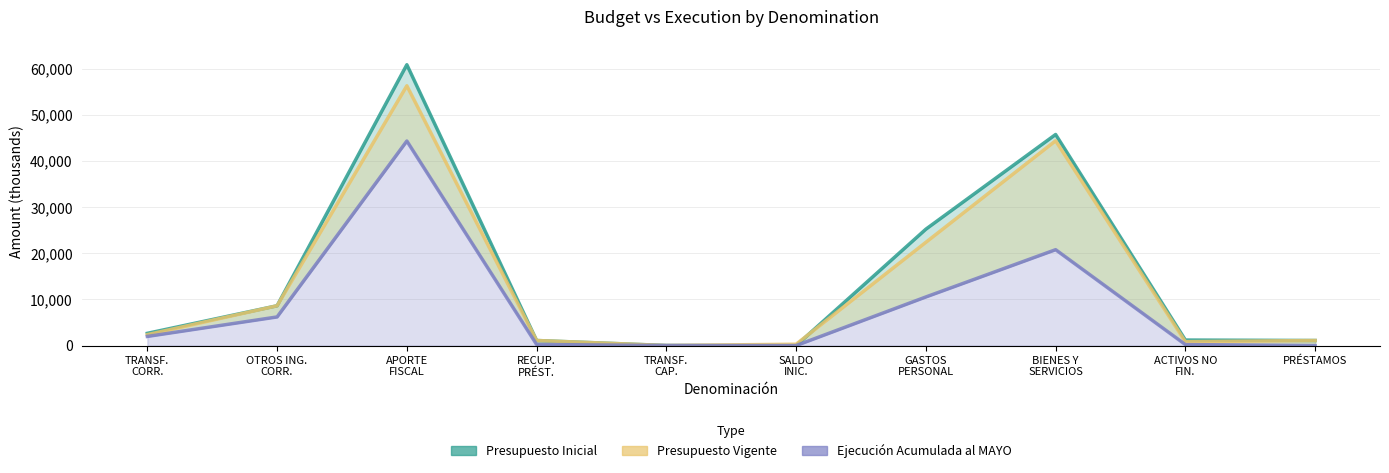

What is the difference between the second highest and second lowest values in the Presupuesto Inicial series?

45709